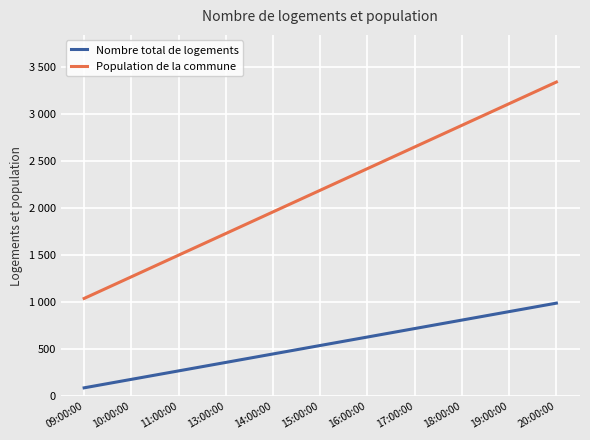

Reading left to right, what are all the values shown in this chart?

Nombre total de logements: 90	180	270	360	450	540	630	720	810	900	990
Population de la commune: 1040	1270	1500	1730	1960	2190	2420	2650	2880	3110	3340